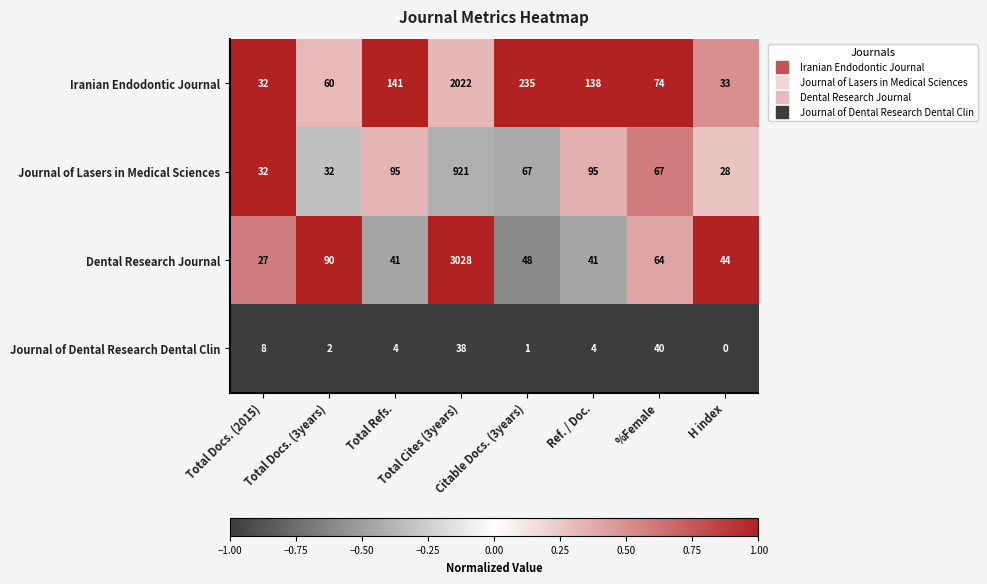

Which series has the largest range (max minus min)?

Dental Research Journal